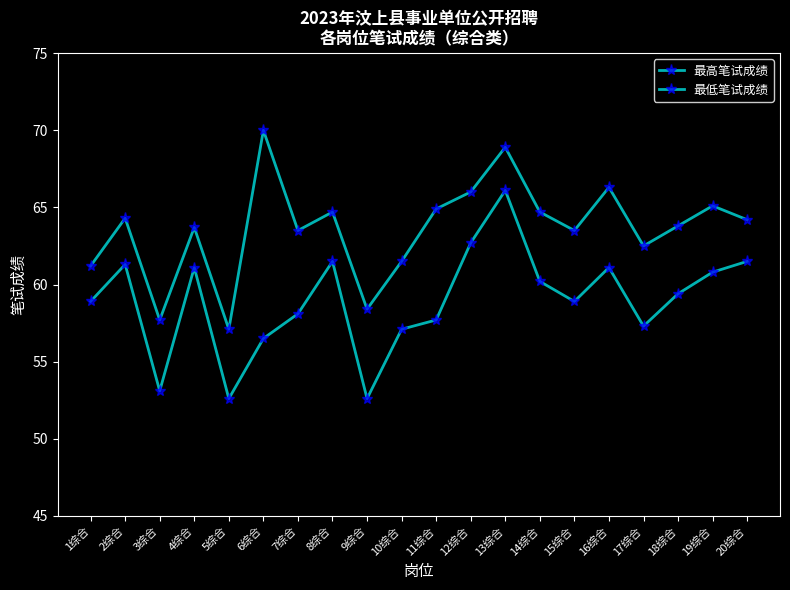

Does the chart have visible grid lines?

No